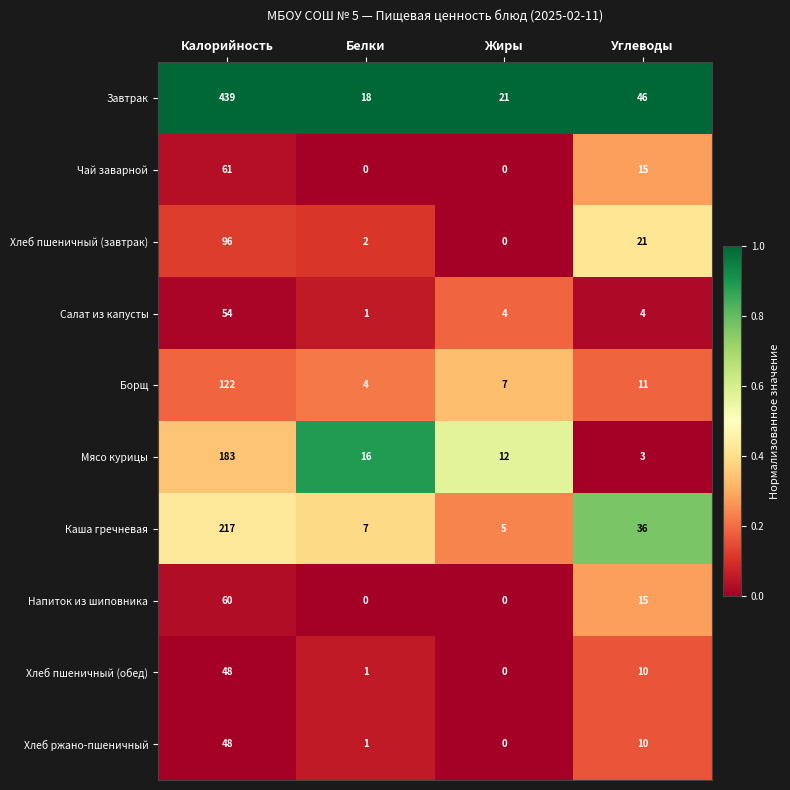

Which series has the largest total across all categories?

Завтрак